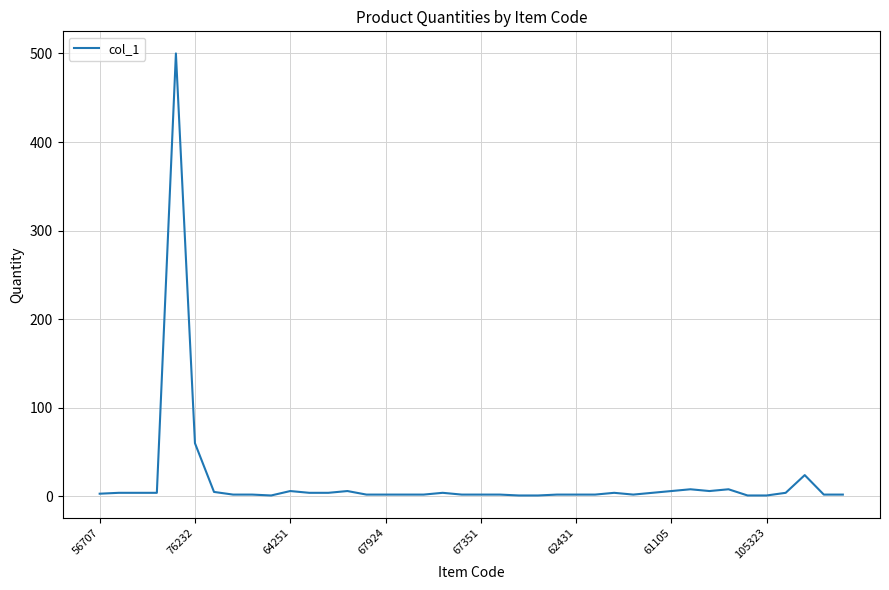

What is the maximum value shown in the chart?

500